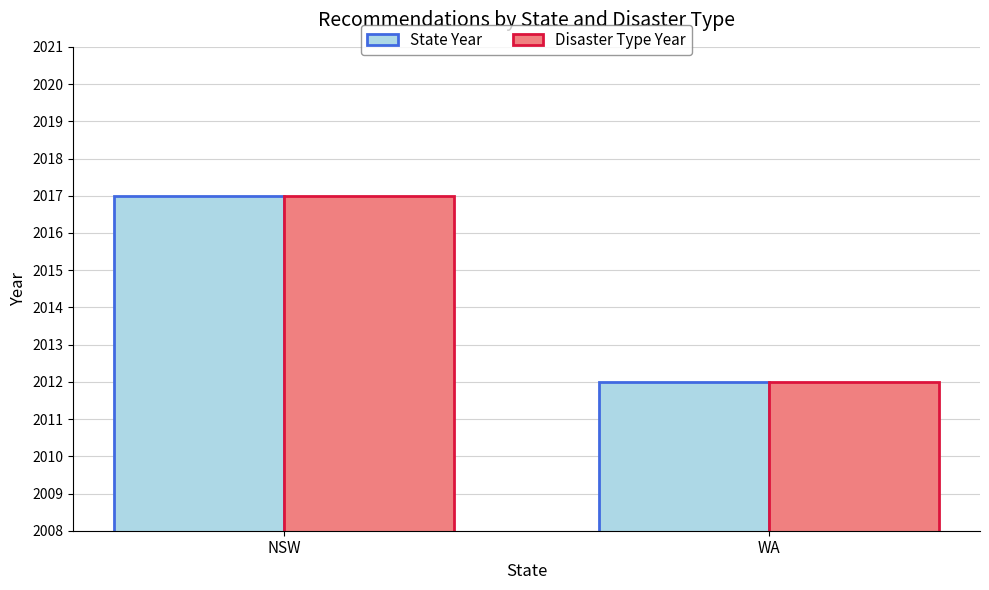

What is the highest value of the State Year series?

2017